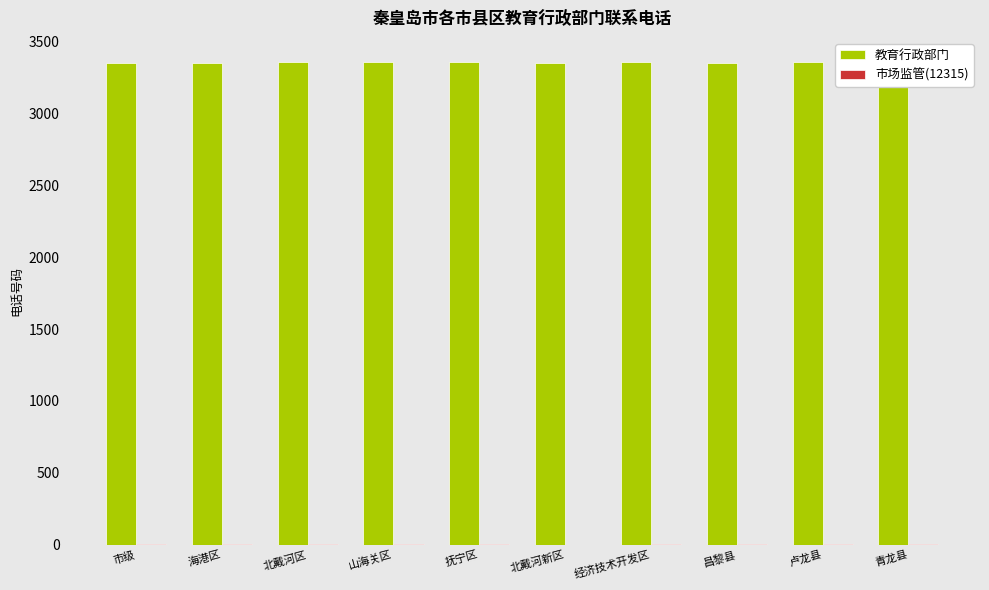

What is the maximum value shown in the chart?

3357.2